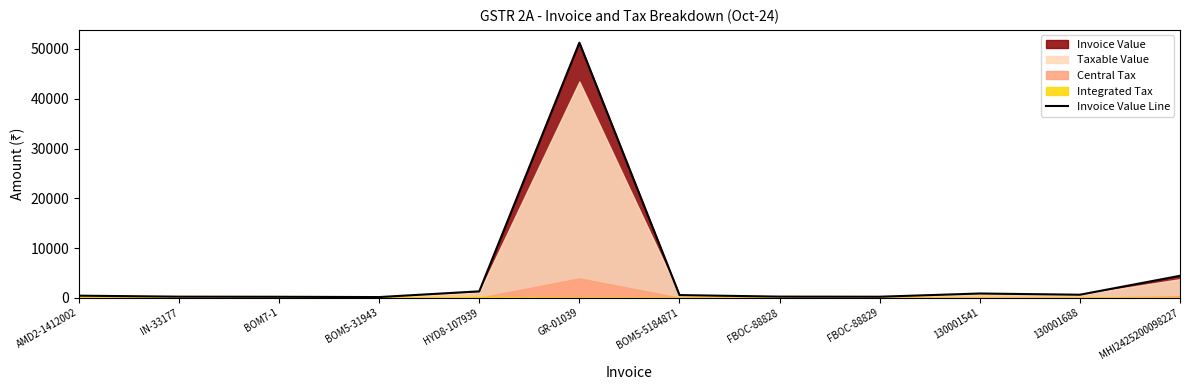

Is it true that the value at AMD2-1412002 is 593.4?

False